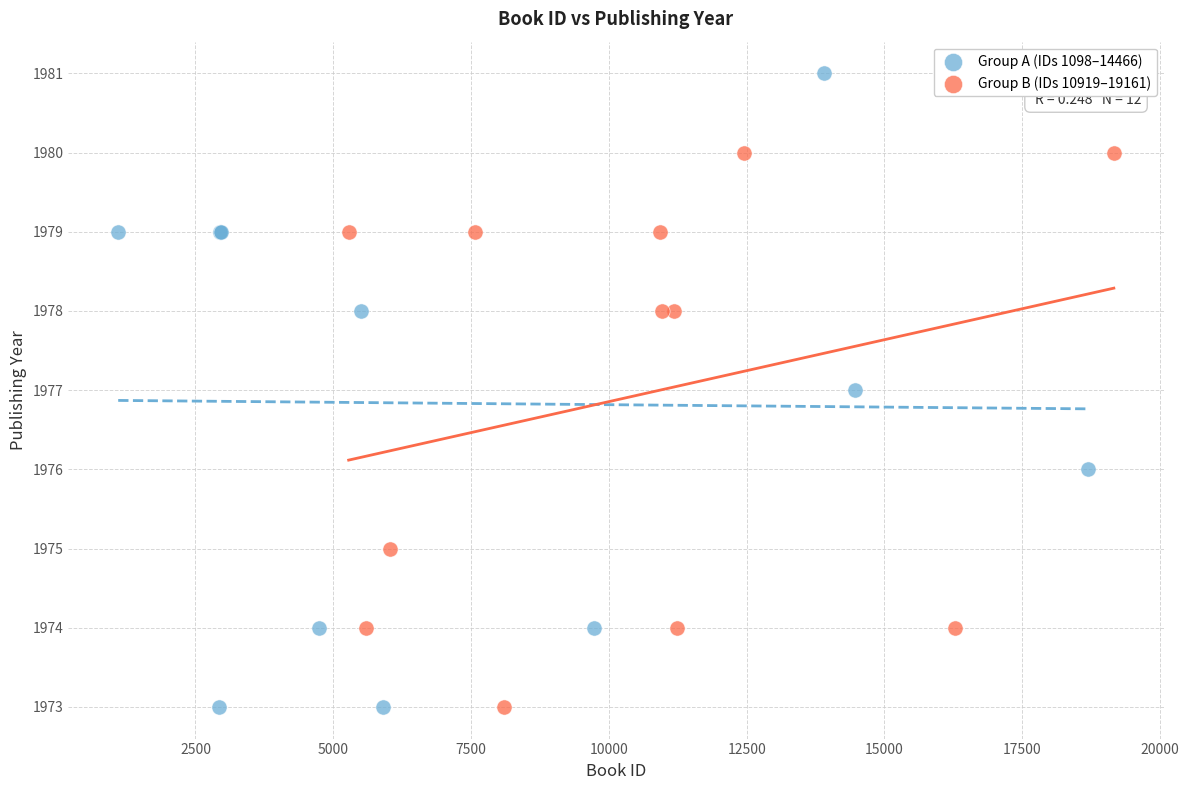

Which series contains the highest Y value?

Group A (IDs 1098–14466)